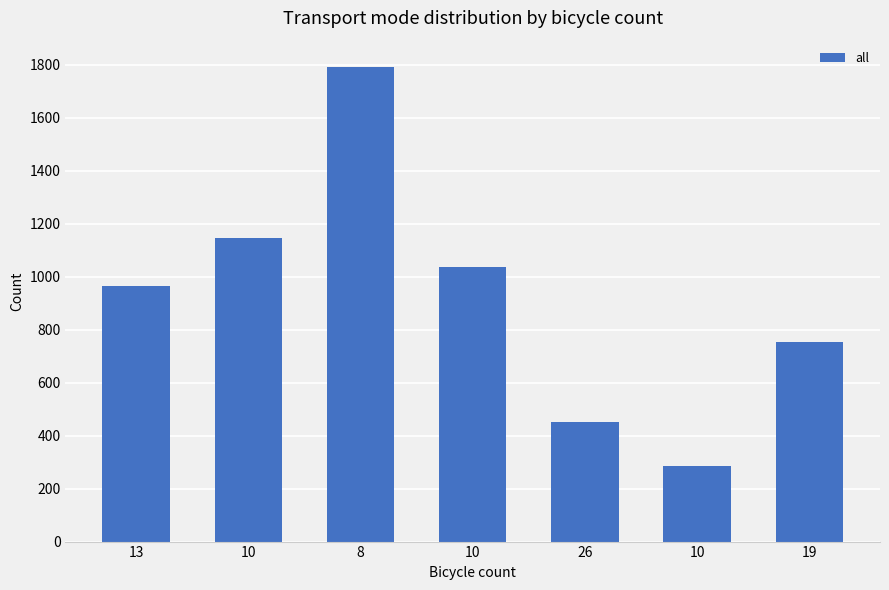

The chart shows a value of 1746 at 10. True or false?

False